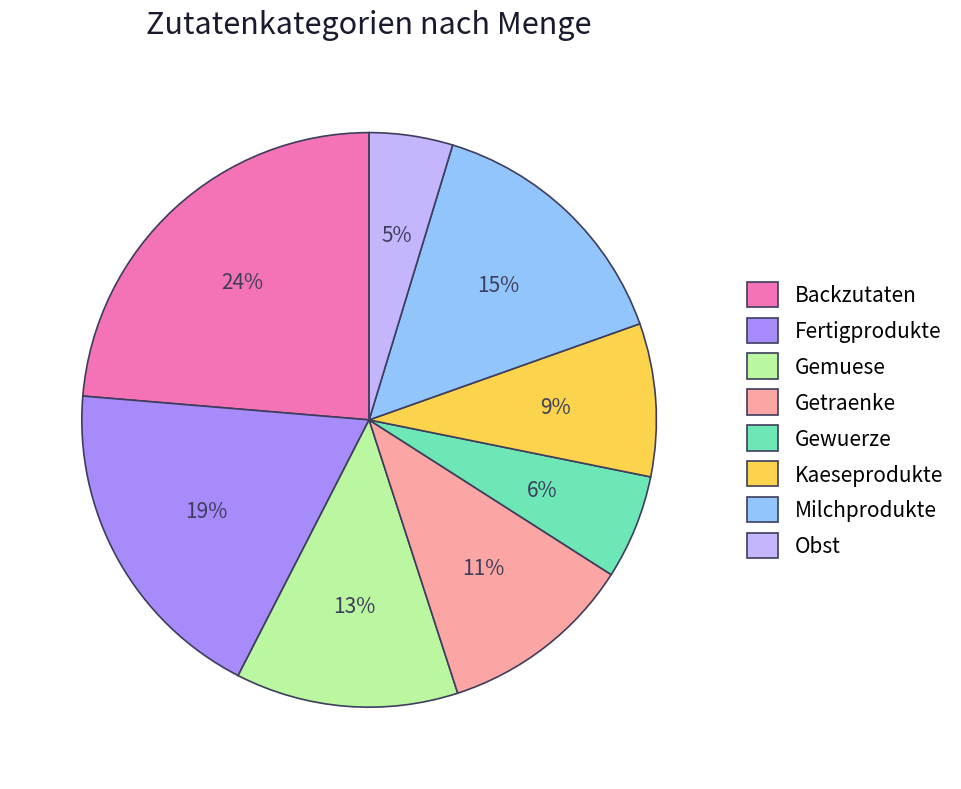

To the nearest percent, what is the difference between the largest and smallest slice percentages?

19%